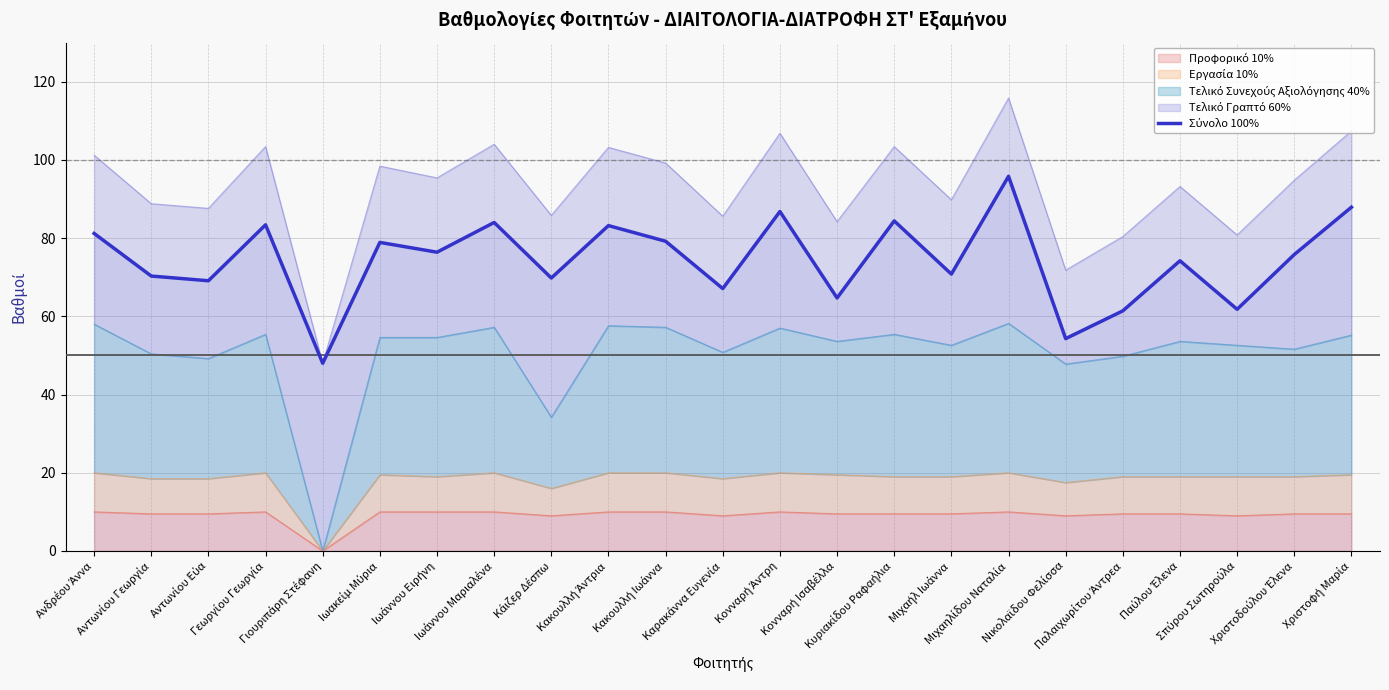

How many values exceed 75?

12